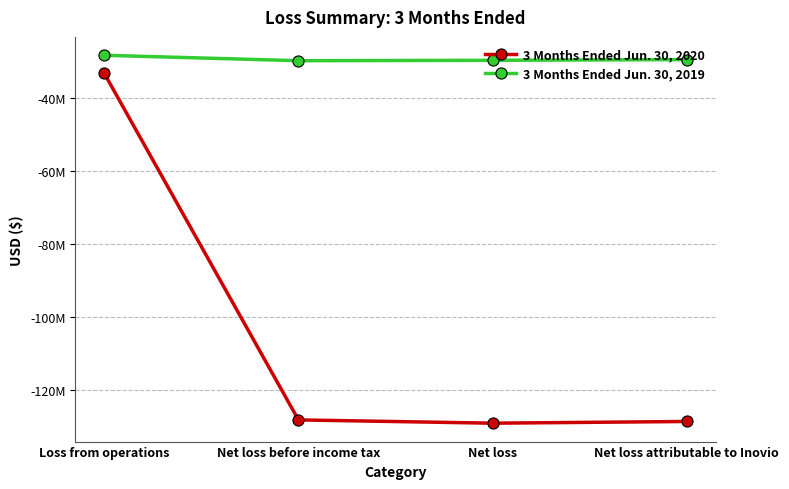

What are all the series names shown in the legend?

3 Months Ended Jun. 30, 2020, 3 Months Ended Jun. 30, 2019